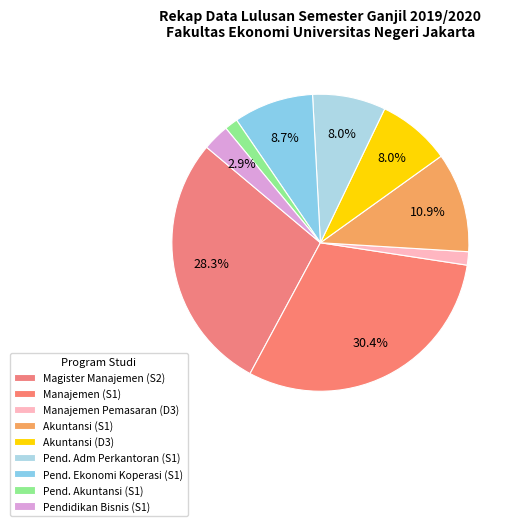

Does Manajemen (S1) represent more than half of the total?

No